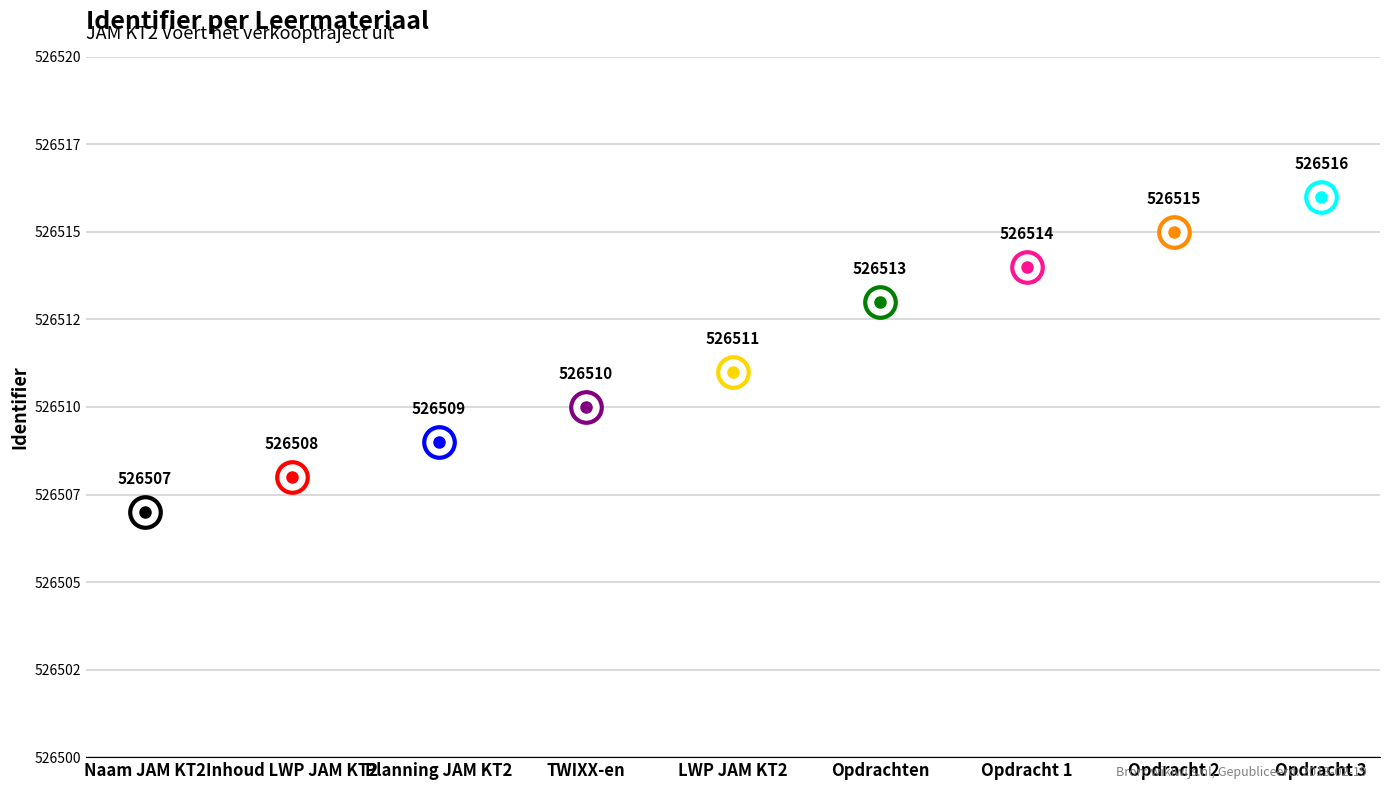

Rank the categories by value from lowest to highest.

Naam JAM KT2, Inhoud LWP JAM KT2, Planning JAM KT2, TWIXX-en, LWP JAM KT2, Opdrachten, Opdracht 1, Opdracht 2, Opdracht 3